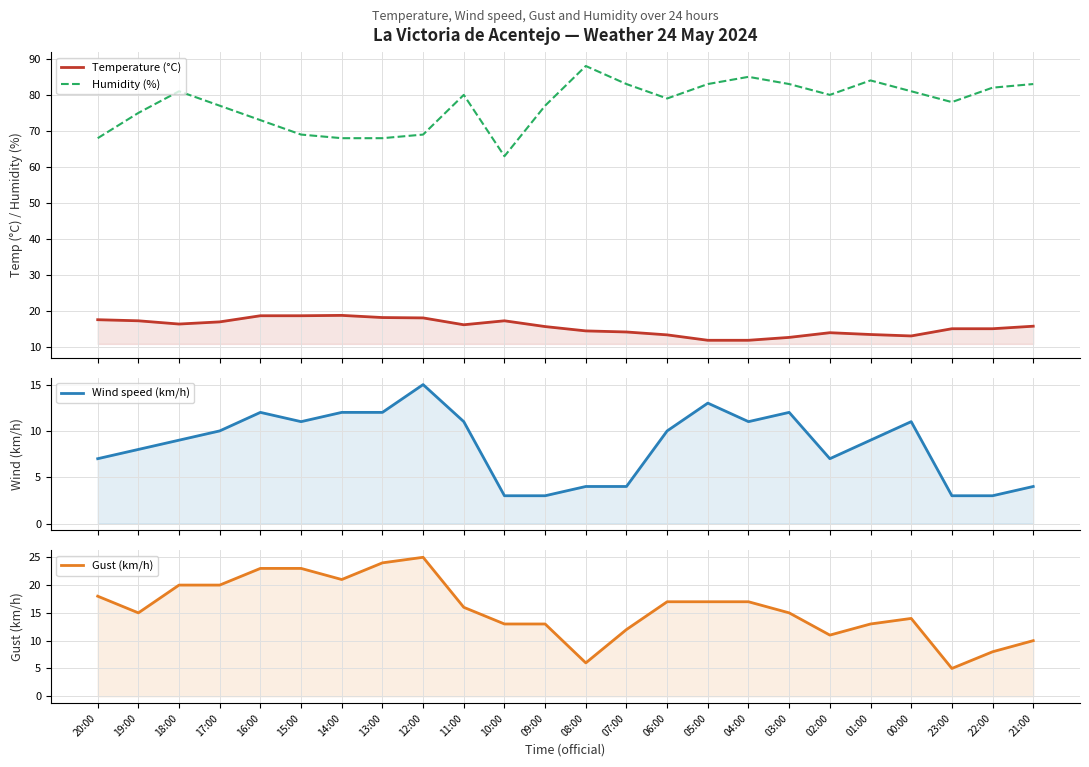

True or false: Gust (km/h) has a value of 23.0 at 15:00.

True